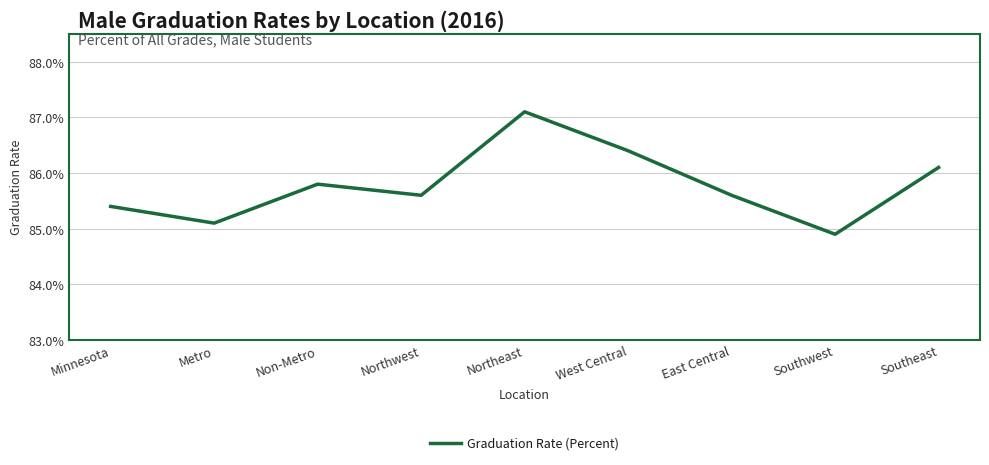

Is this an area chart (filled region under the line)?

No